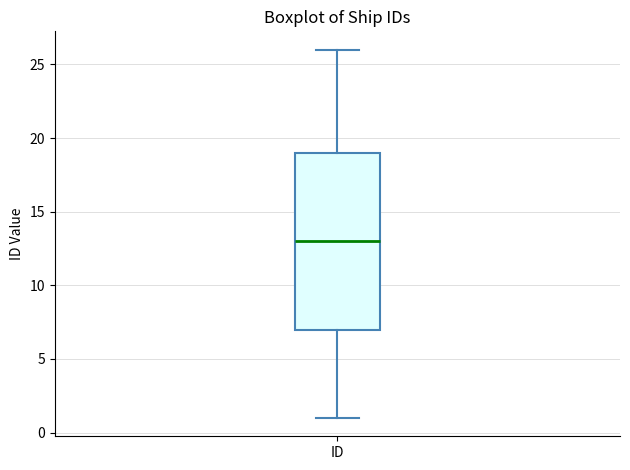

Read this box plot against the y-axis: the position of the median line, the range covered by the box, and the ends of both whiskers. The values are not printed on the chart, so give them approximately, as read against the axis.

median 13, box 7 to 19, whiskers 1 to 26